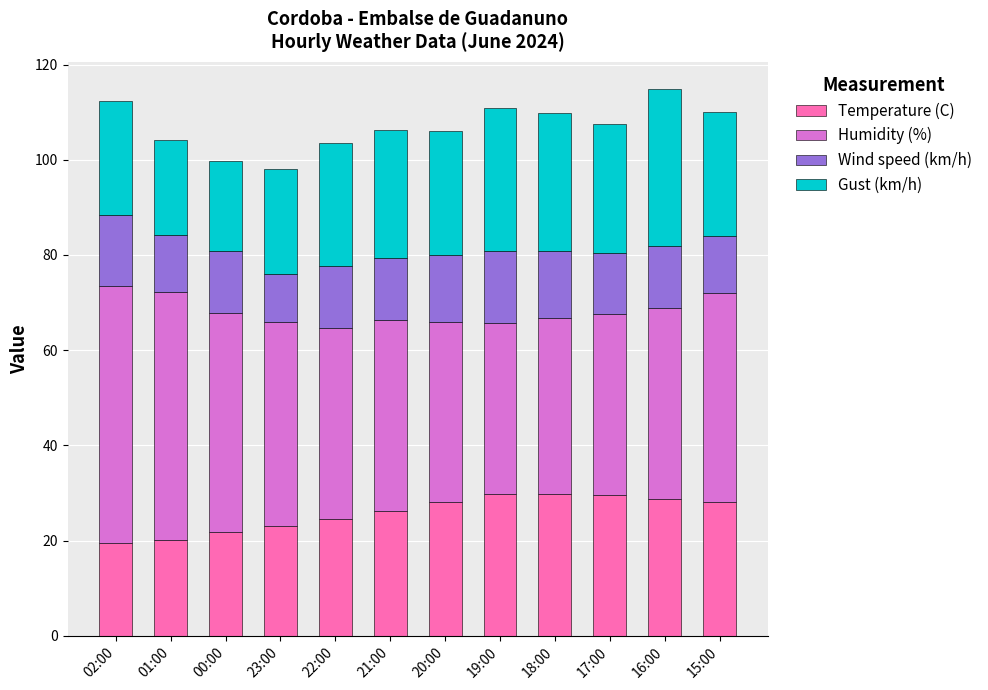

What is the lowest value of the Temperature (C) series?

19.4